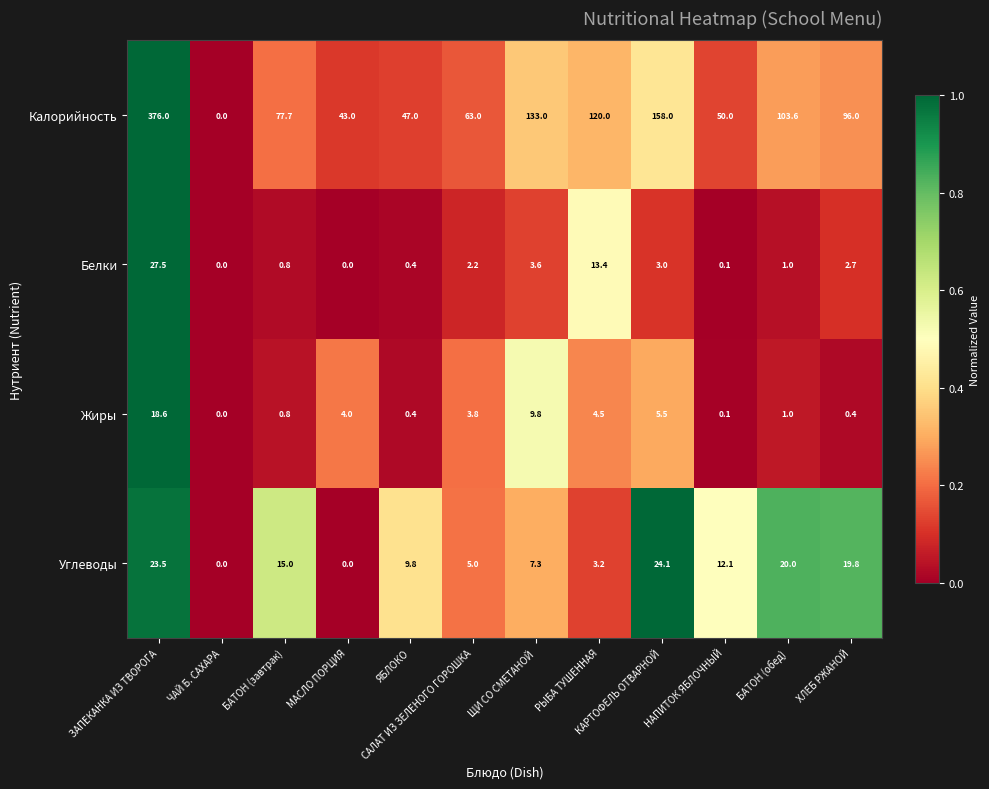

What is the difference between the highest and lowest values at ЩИ СО СМЕТАНОЙ?

129.4